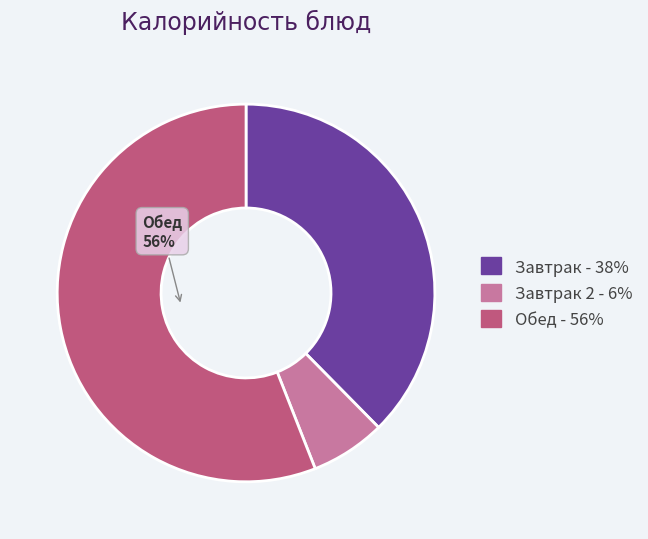

To the nearest percent, what is the difference between the largest and smallest slice percentages?

50%